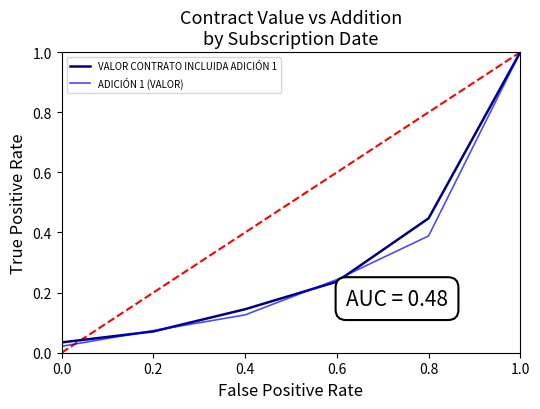

Does the chart have visible grid lines?

No